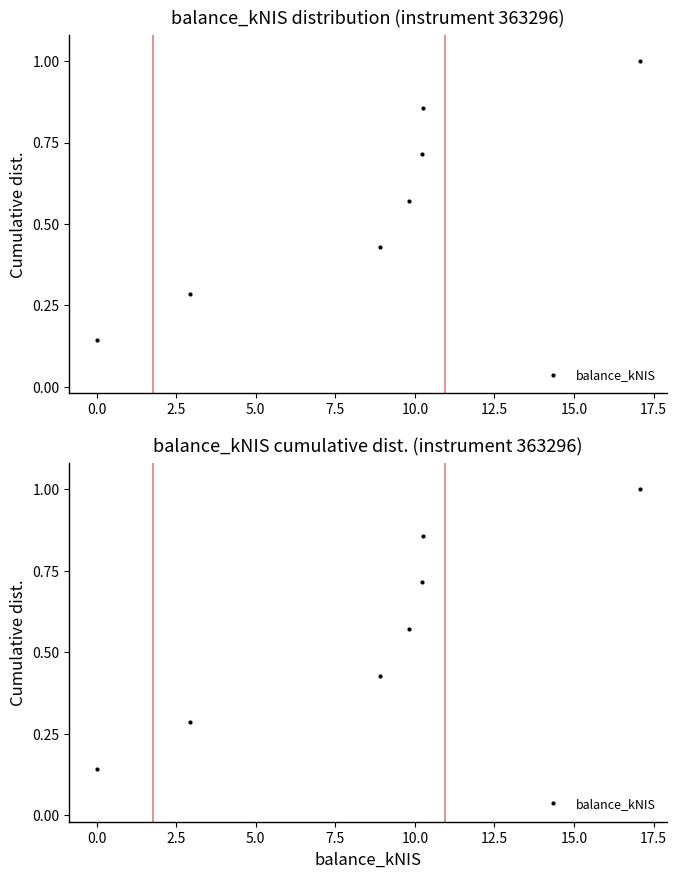

What is the change in value from 10.0 to 12.5?

+0.1